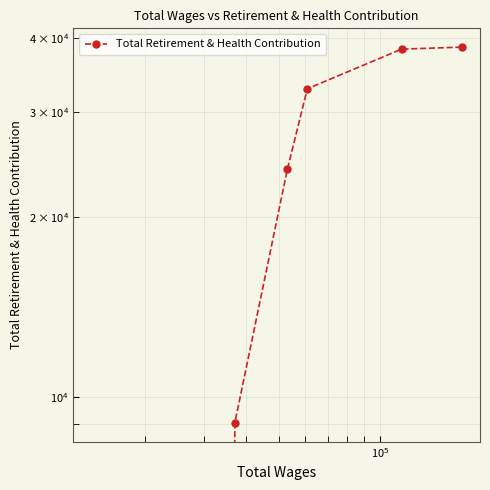

What is the difference between the second highest and minimum values?

38321